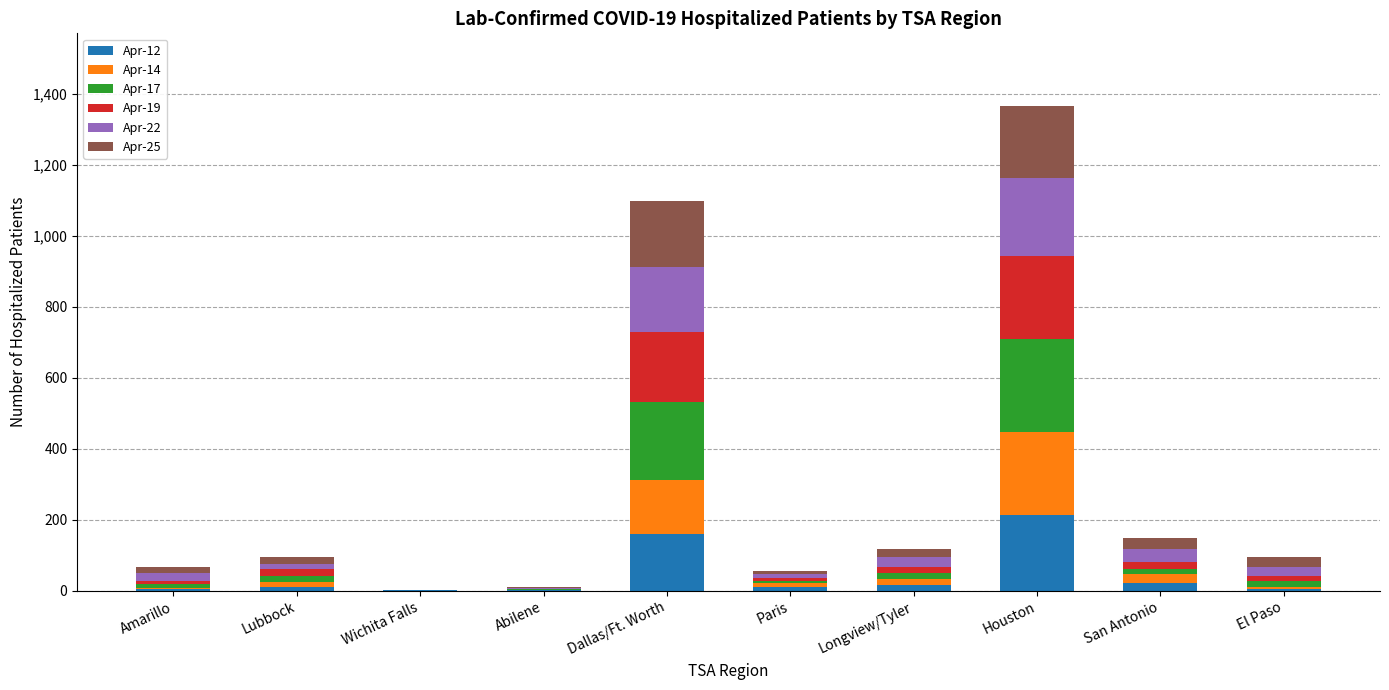

What is the total value across all series at Amarillo?

68